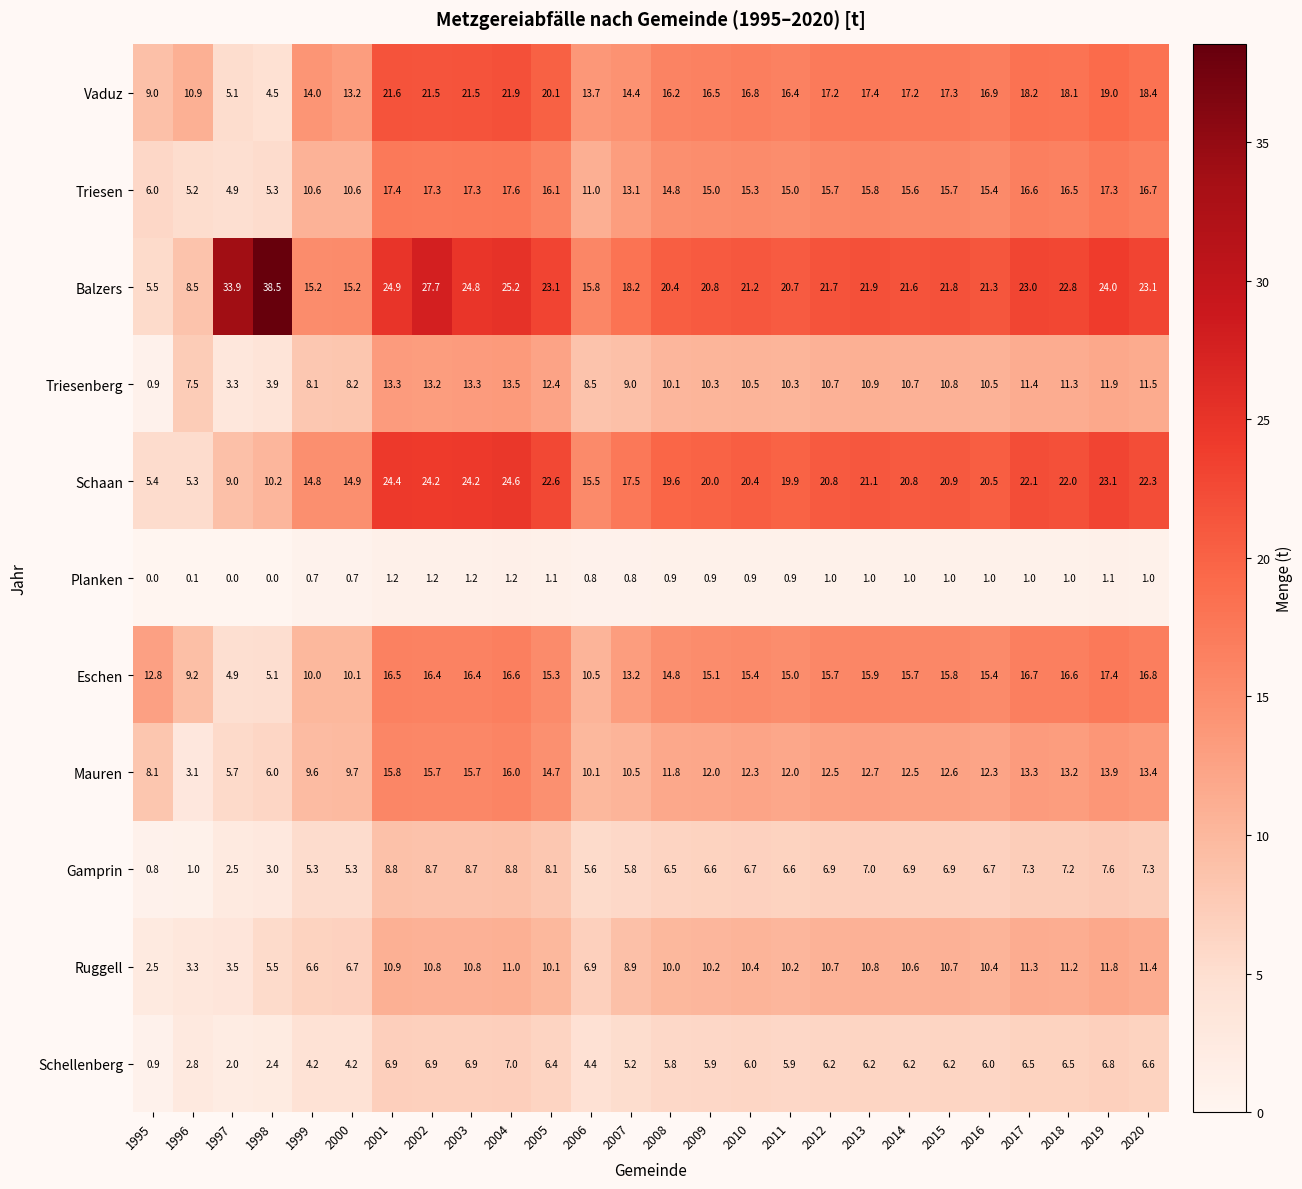

Which label corresponds to the largest value in the chart?

1998